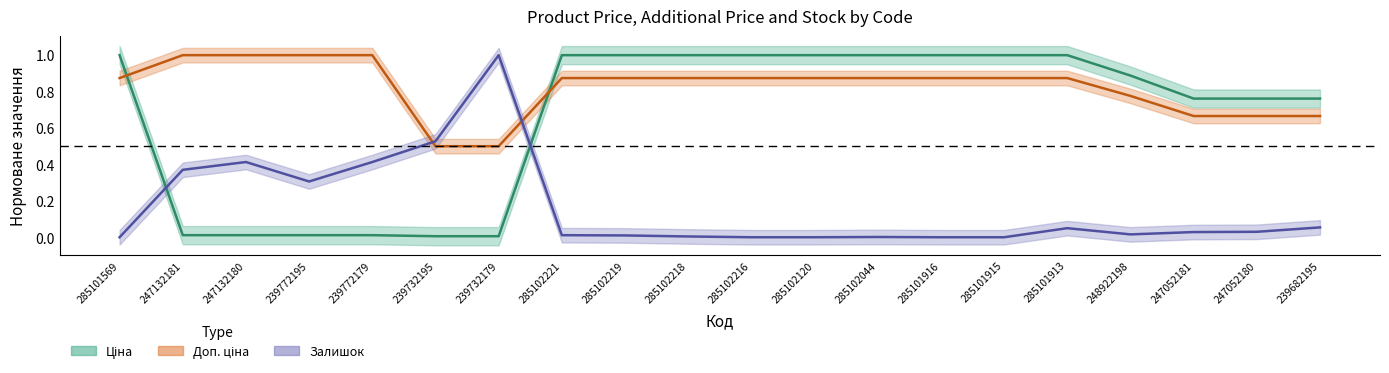

What is the difference between the second highest and second lowest values in the Ціна series?

1.0